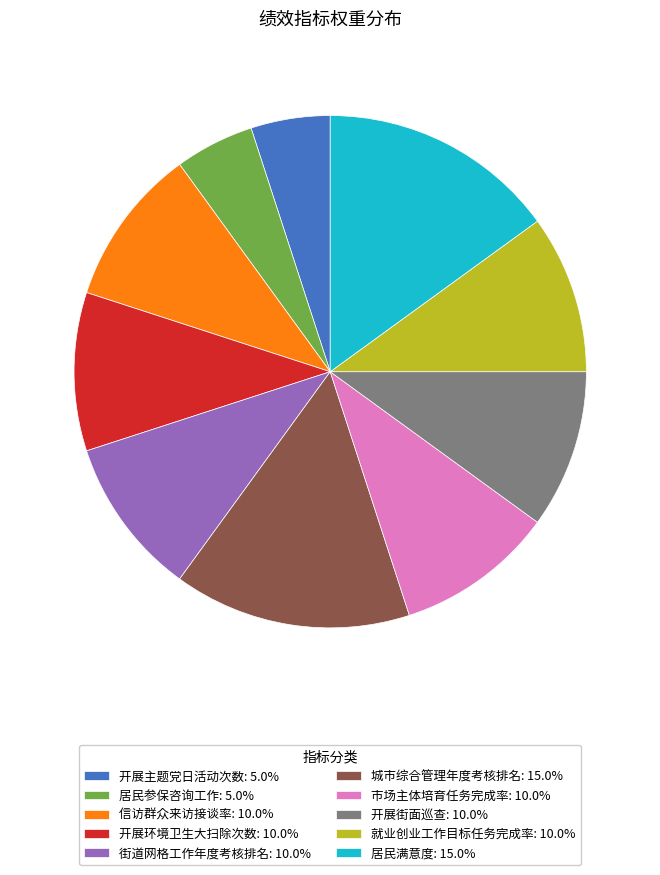

Does any single category account for the majority?

No